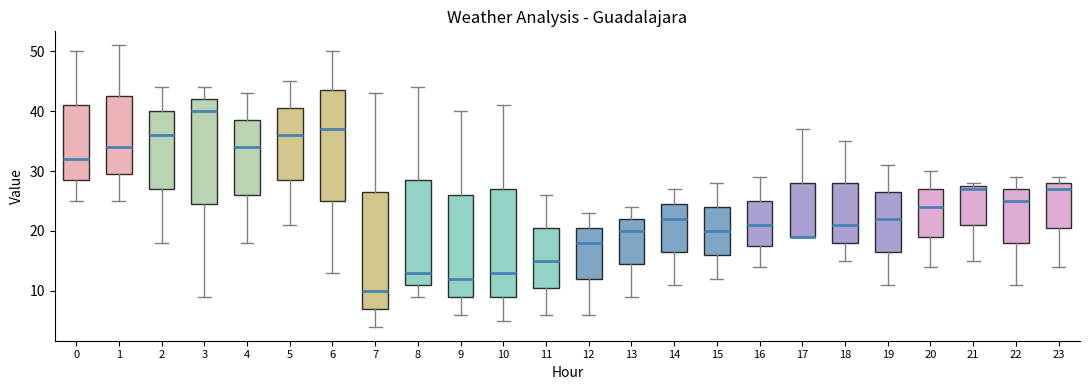

Comparing the boxes themselves (not the whiskers), which one is the tallest?

7